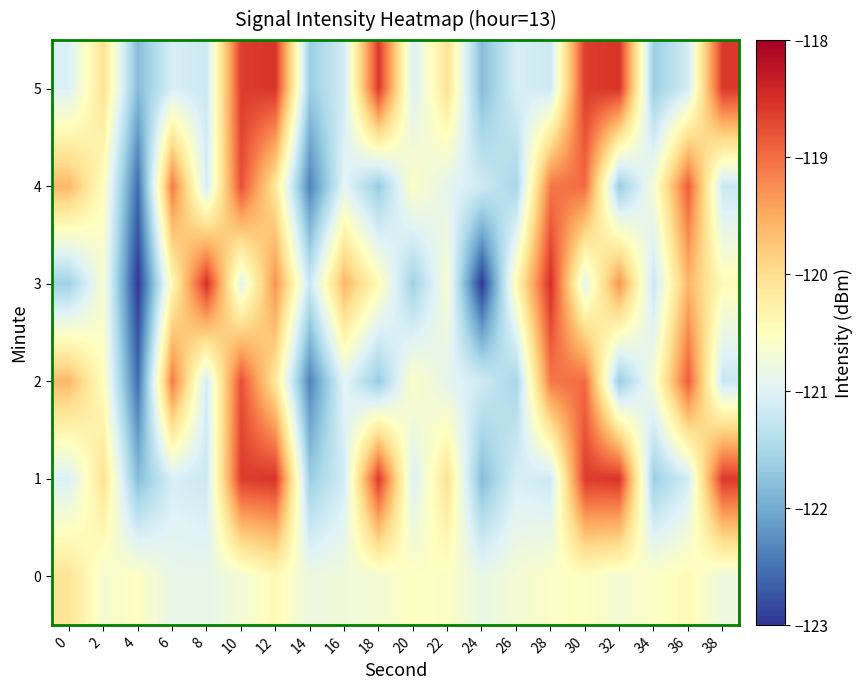

Reading left to right, transcribe all the data shown in this chart.

0: 0=-120.1	2=-120.7	4=-120.5	6=-120.9	8=-120.9	10=-120.7	12=-120.4	14=-120.8	16=-120.7	18=-120.7	20=-120.5	22=-120.6	24=-120.8	26=-120.7	28=-120.6	30=-120.5	32=-120.7	34=-120.6	36=-120.4	38=-120.8
1: 0=-121.0	2=-120.1	4=-121.8	6=-121.1	8=-121.2	10=-118.6	12=-118.5	14=-121.6	16=-121.1	18=-118.6	20=-121.0	22=-120.1	24=-121.8	26=-121.1	28=-121.2	30=-118.6	32=-118.5	34=-121.6	36=-121.1	38=-118.6
2: 0=-119.6	2=-120.5	4=-122.6	6=-119.1	8=-121.1	10=-118.8	12=-120.1	14=-122.4	16=-120.9	18=-121.7	20=-120.5	22=-120.9	24=-121.2	26=-121.5	28=-119.1	30=-119.0	32=-121.7	34=-120.7	36=-118.9	38=-121.2
3: 0=-121.6	2=-120.6	4=-123.0	6=-120.4	8=-118.5	10=-120.9	12=-119.3	14=-121.2	16=-119.6	18=-120.4	20=-121.6	22=-120.6	24=-123.0	26=-120.4	28=-118.5	30=-120.9	32=-119.3	34=-121.2	36=-119.6	38=-120.4
4: 0=-119.6	2=-120.5	4=-122.6	6=-119.1	8=-121.1	10=-118.8	12=-120.1	14=-122.4	16=-120.9	18=-121.7	20=-120.5	22=-120.9	24=-121.2	26=-121.5	28=-119.1	30=-119.0	32=-121.7	34=-120.7	36=-118.9	38=-121.2
5: 0=-121.0	2=-120.1	4=-121.8	6=-121.1	8=-121.2	10=-118.6	12=-118.5	14=-121.6	16=-121.1	18=-118.6	20=-121.0	22=-120.1	24=-121.8	26=-121.1	28=-121.2	30=-118.6	32=-118.5	34=-121.6	36=-121.1	38=-118.6